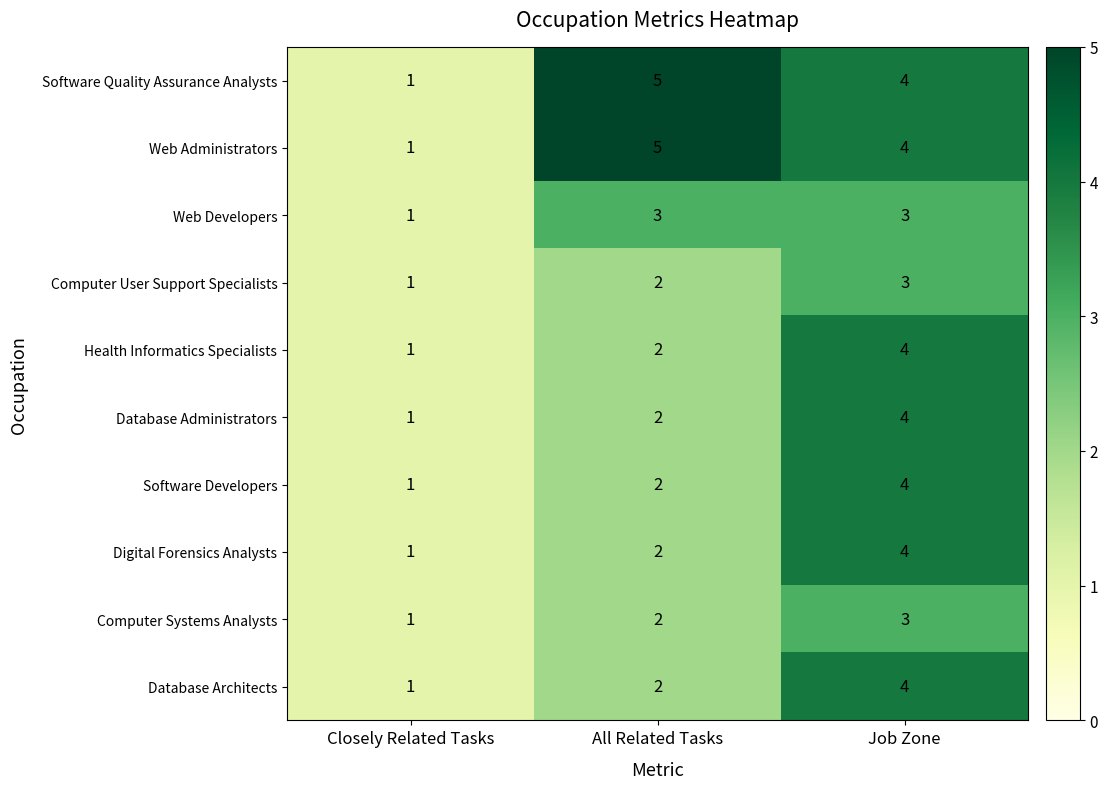

What is the difference between the highest and lowest values at All Related Tasks?

3